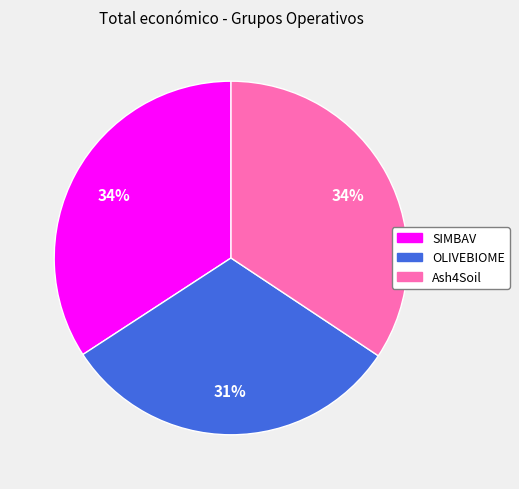

What is the ratio of the value at OLIVEBIOME to the value at SIMBAV?

0.9